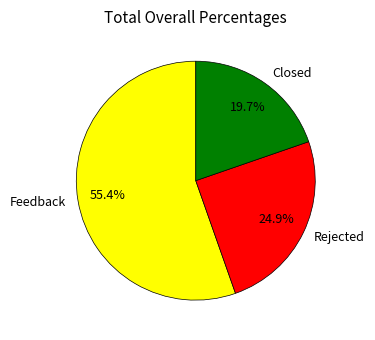

To the nearest percent, what percentage of the pie is Rejected?

25%